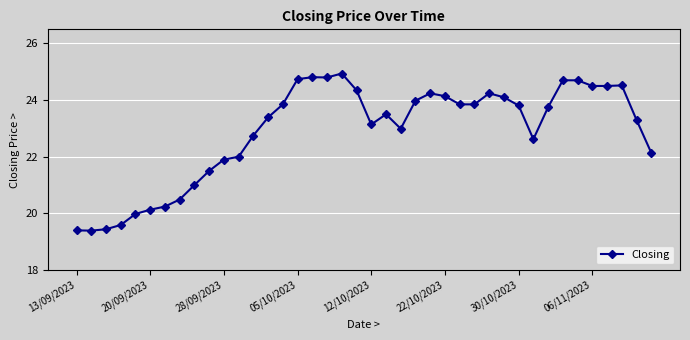

How many categories are shown in the chart?

40